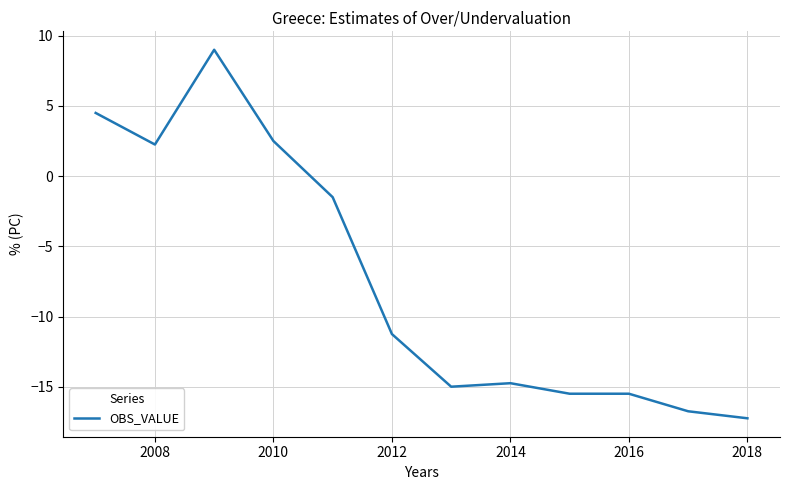

What is the maximum value shown in the chart?

9.0